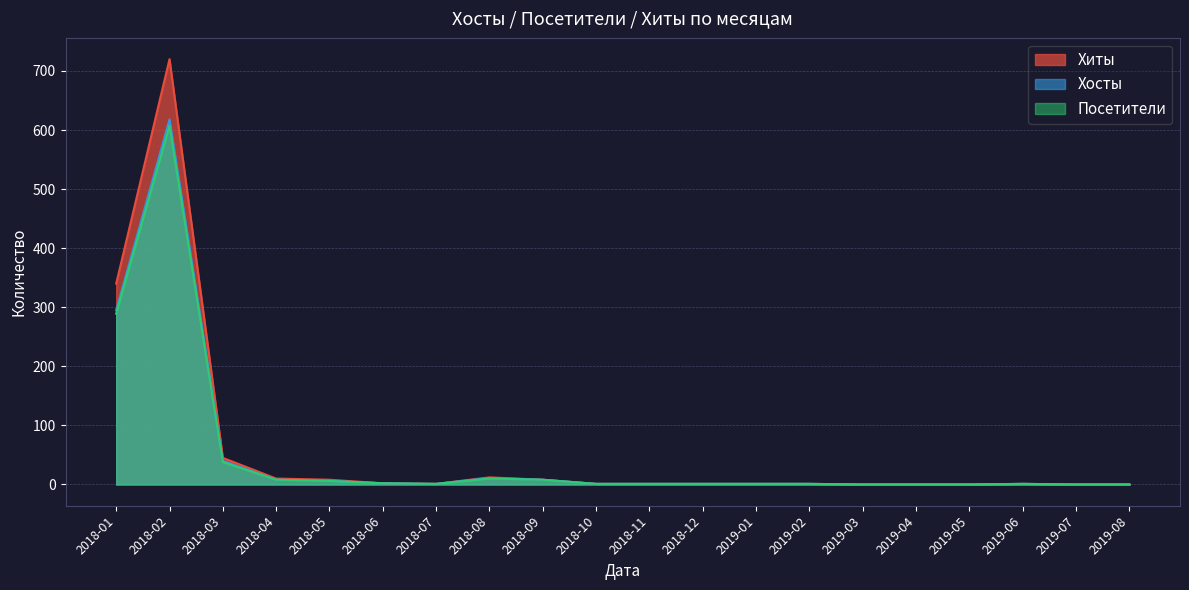

The Хосты series shows 217 at 2019-05. True or false?

False